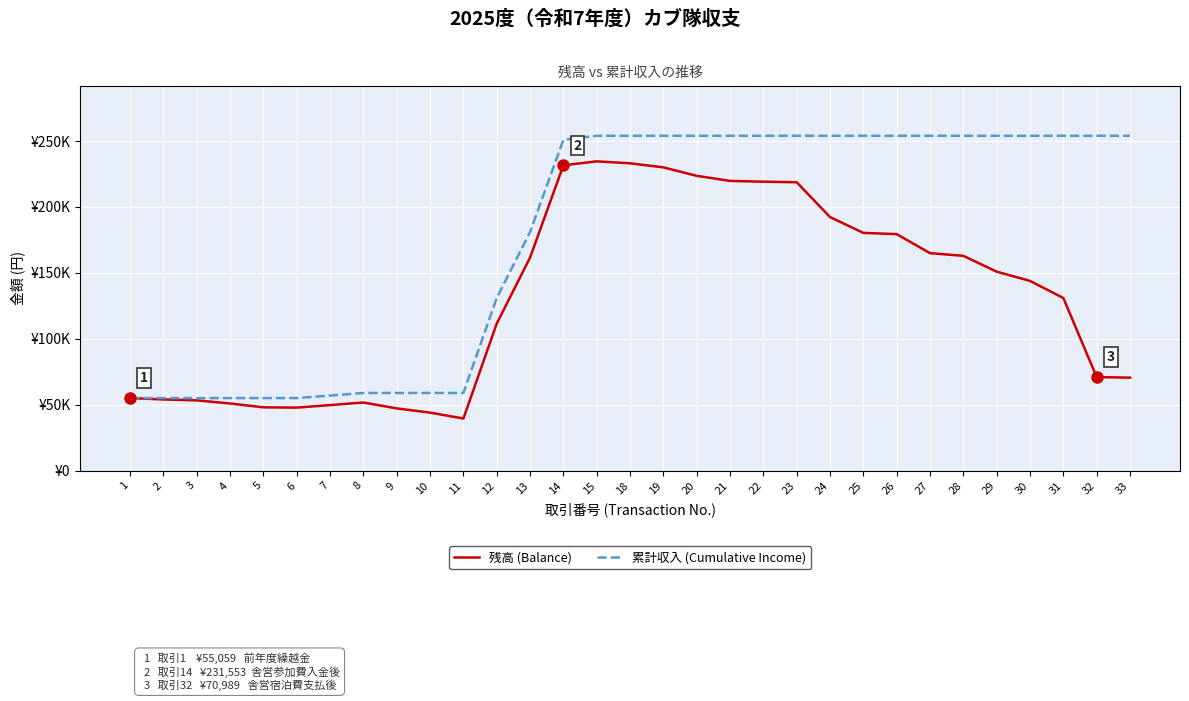

At which category does 残高 (Balance) reach its first local peak?

8